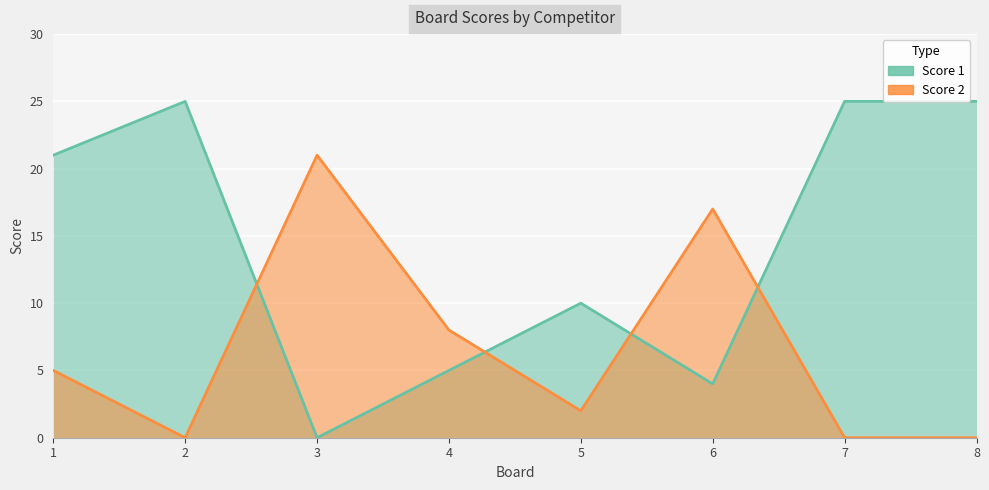

At which label does Score 1 first exceed 21?

2